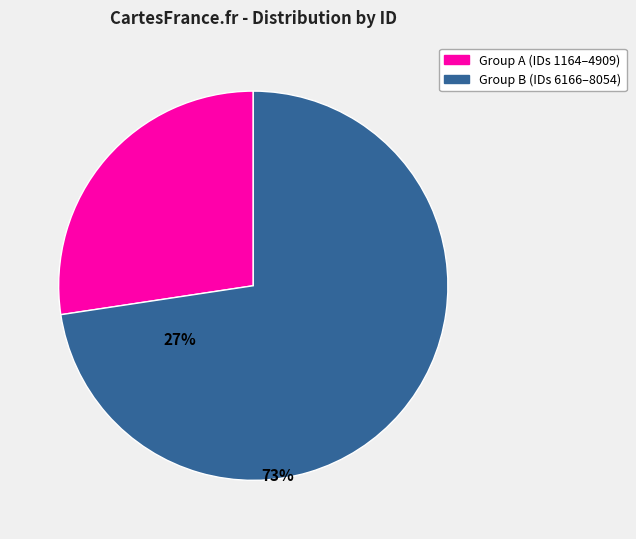

Is there any slice that represents more than half of the pie?

Yes